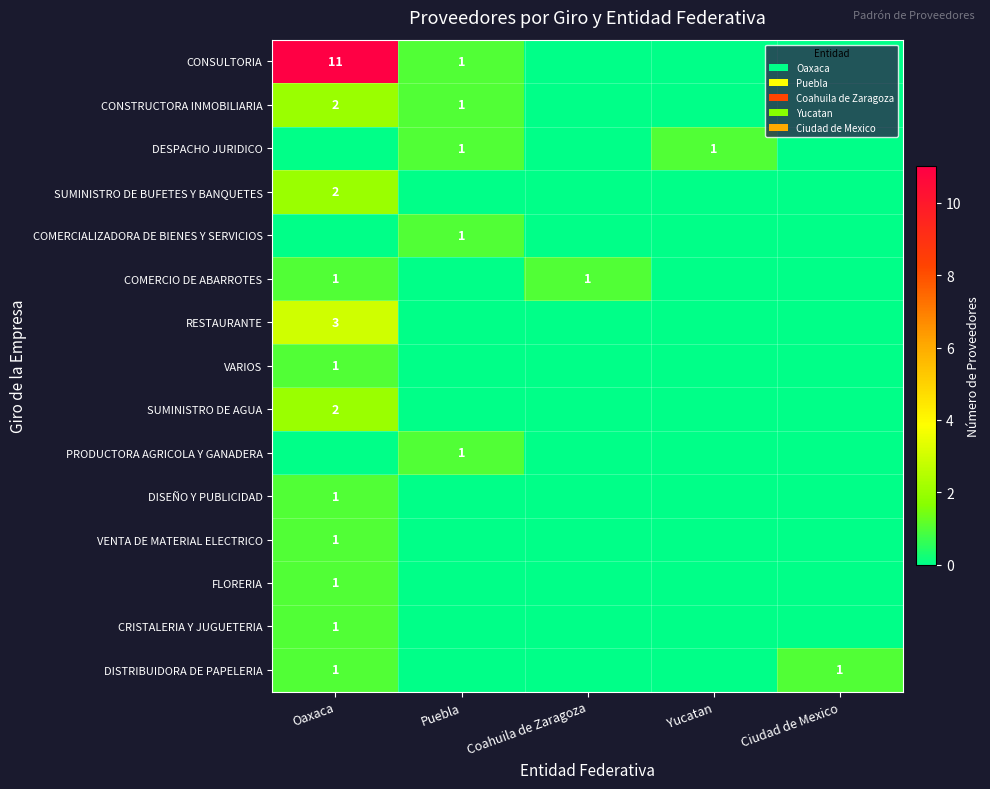

At which category is the sum across all series the highest?

Oaxaca